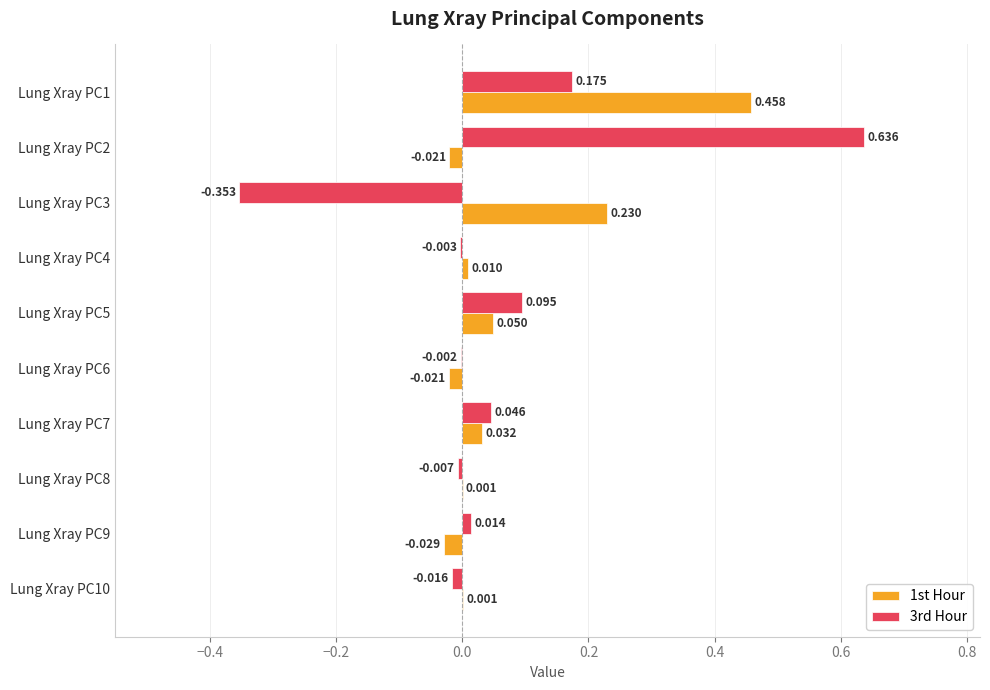

What is the maximum value for 1st Hour?

0.5